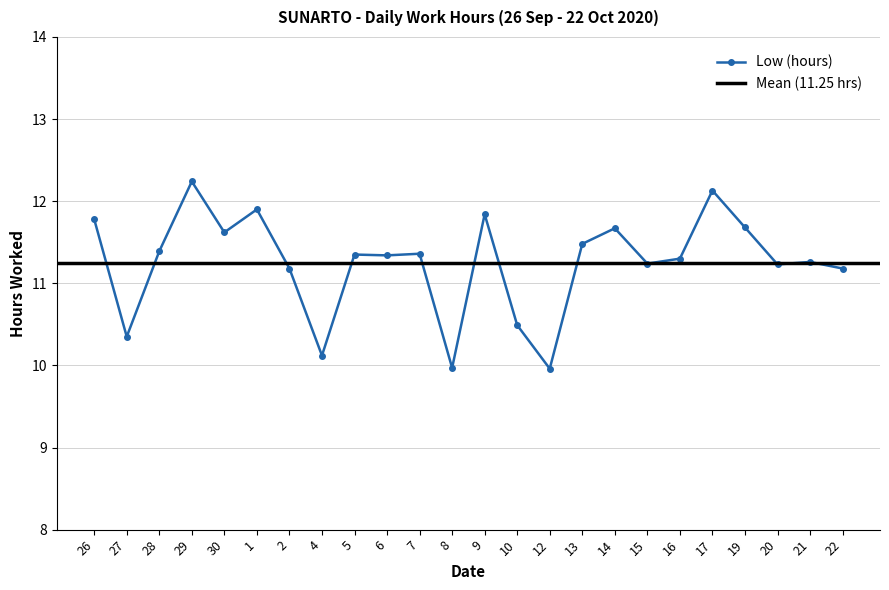

List the labels in order of value, smallest first.

12, 8, 4, 27, 10, 2, 22, 20, 15, 21, 16, 6, 5, 7, 28, 13, 30, 14, 19, 26, 9, 1, 17, 29